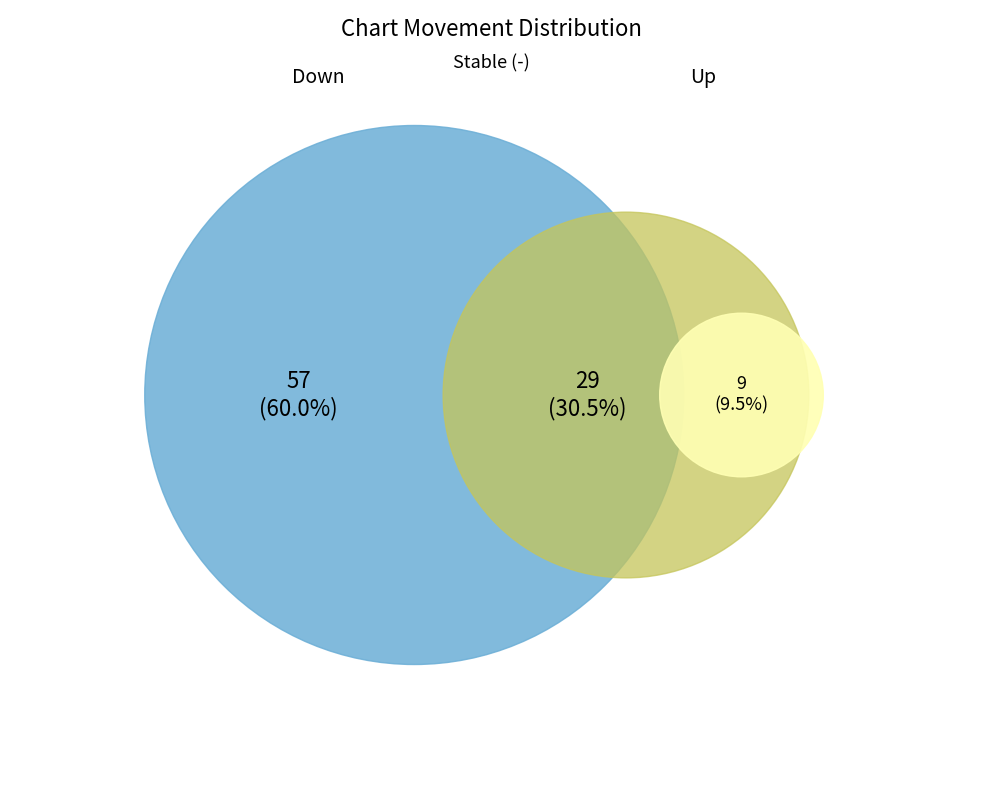

What is the majority slice?

down